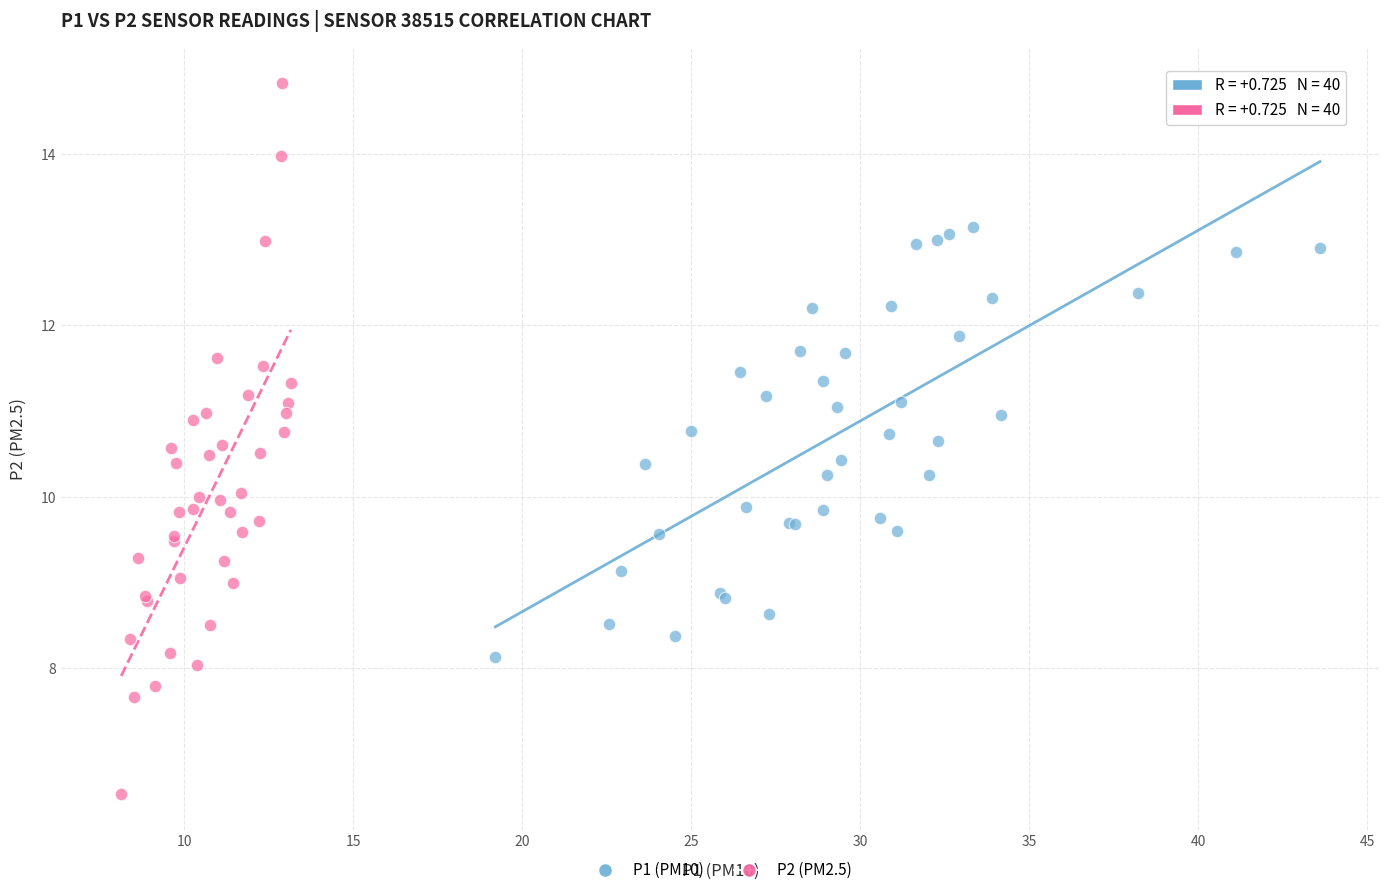

Which series contains the highest Y value?

P2 (PM2.5)